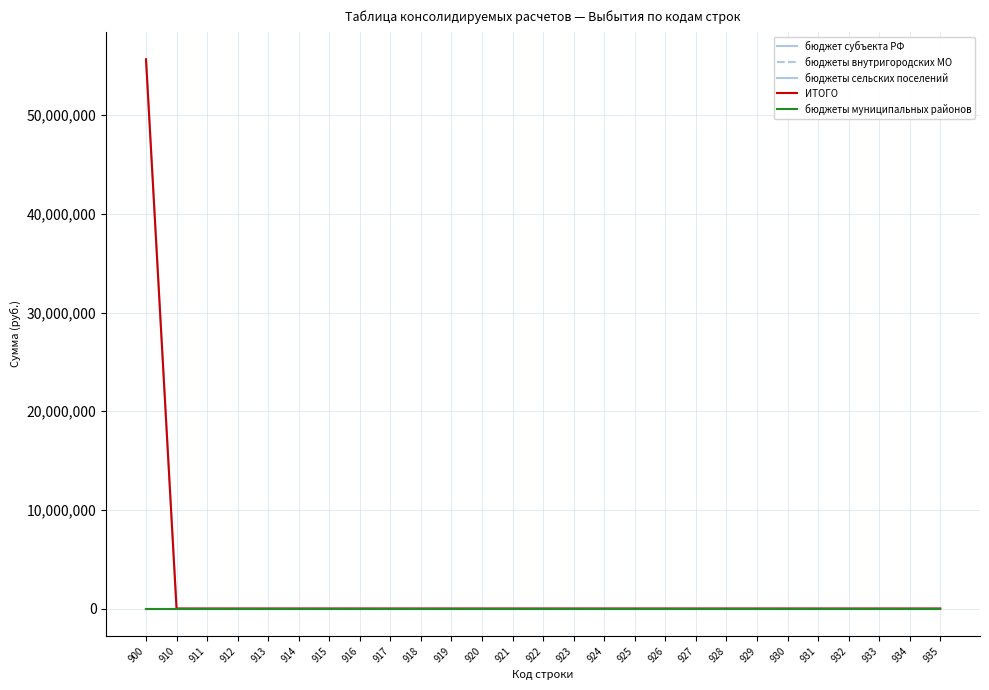

True or false: бюджет субъекта РФ and бюджеты муниципальных районов intersect in this chart.

False